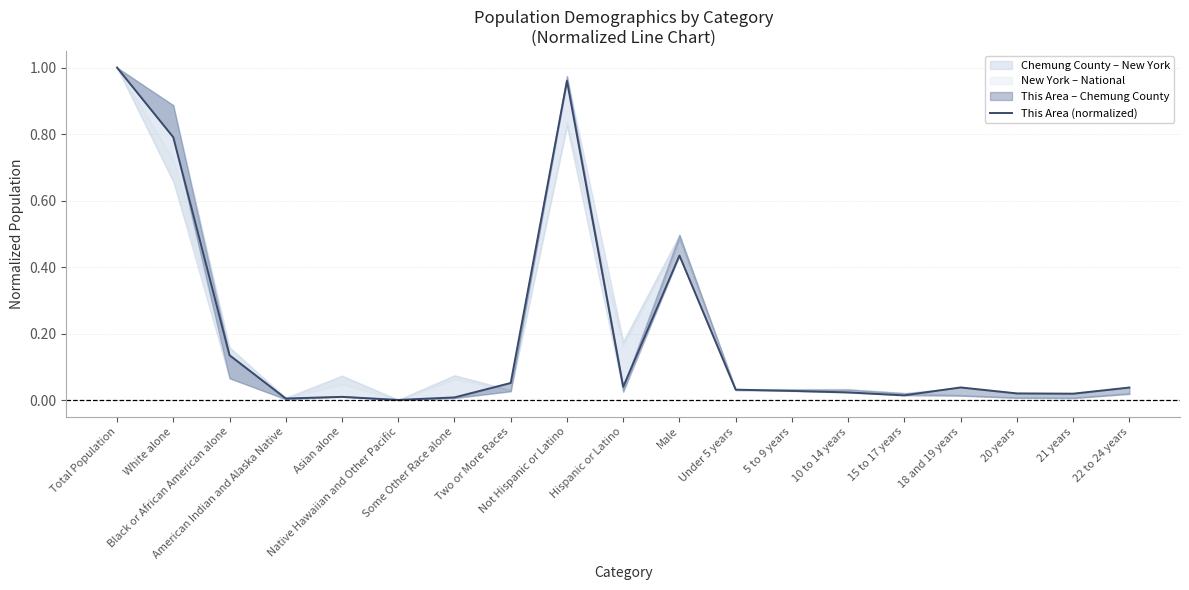

What is the label of the 7th point from the left?

Some Other Race alone